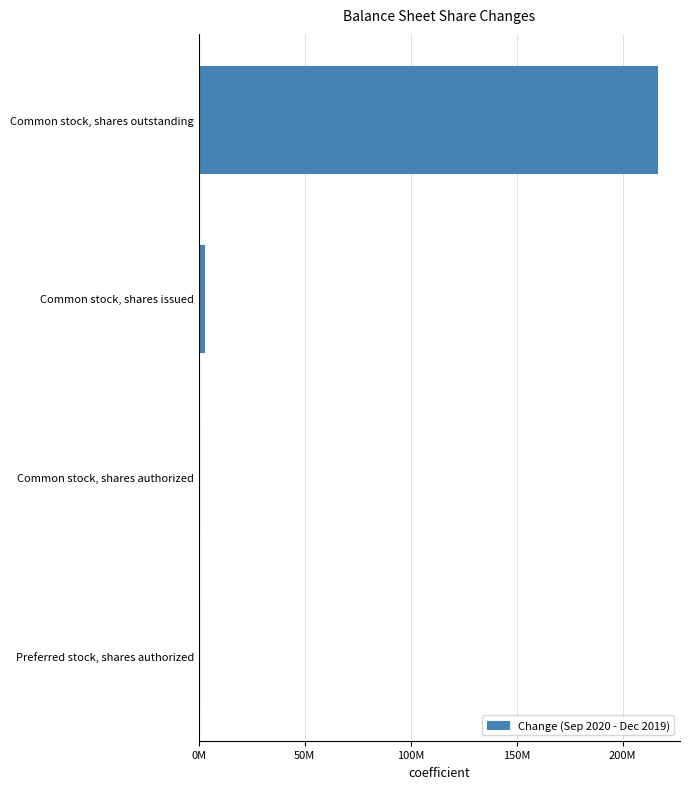

Which label corresponds to the largest value in the chart?

Common stock, shares outstanding